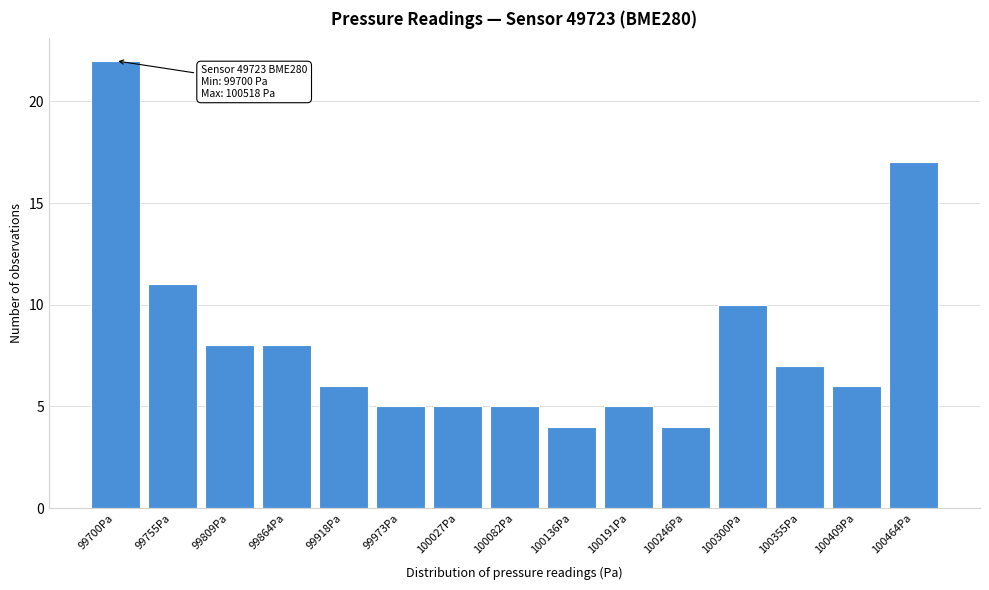

Reading left to right, what are all the values shown in this chart?

22	11	8	8	6	5	5	5	4	5	4	10	7	6	17